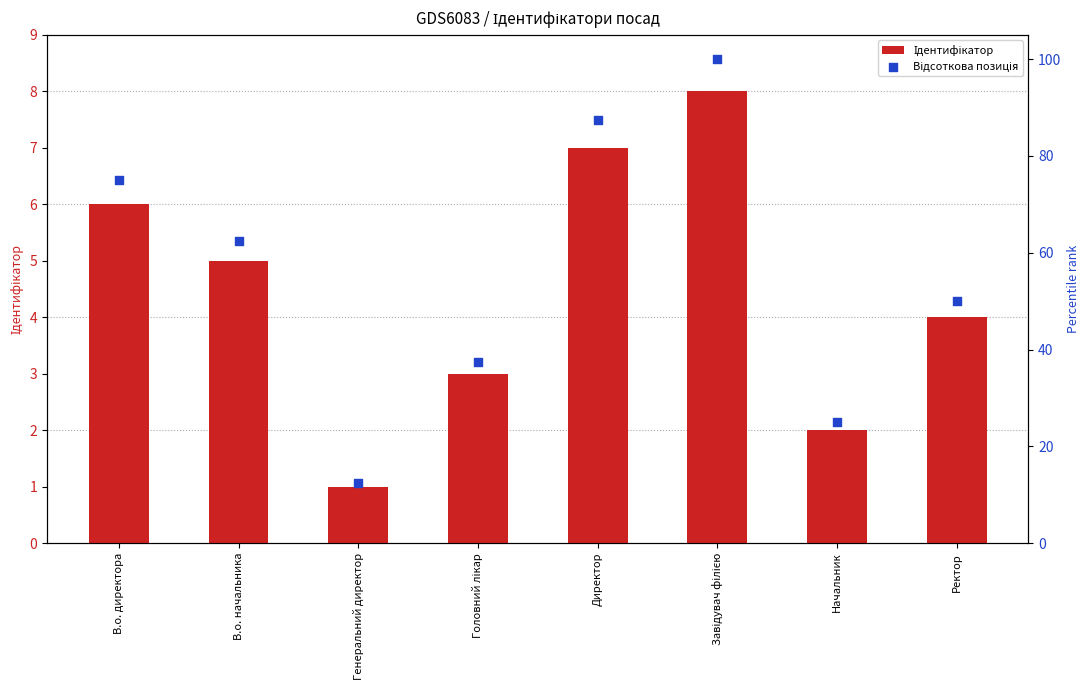

Is the value of Відсоткова позиція at Начальник greater than the value of Ідентифікатор at Завідувач філією?

Yes